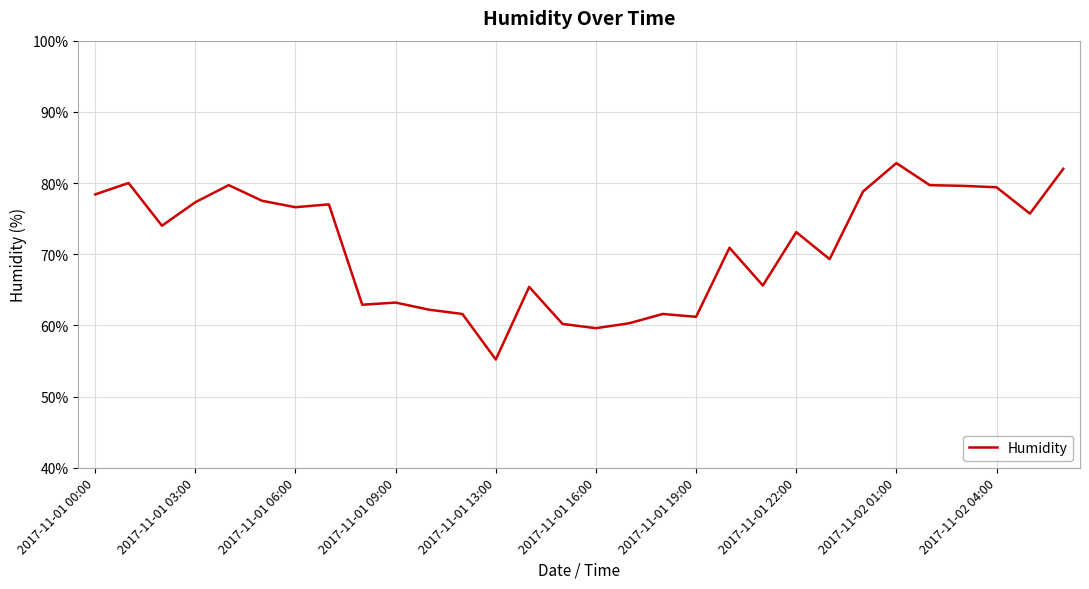

What is the greatest value displayed?

82.8